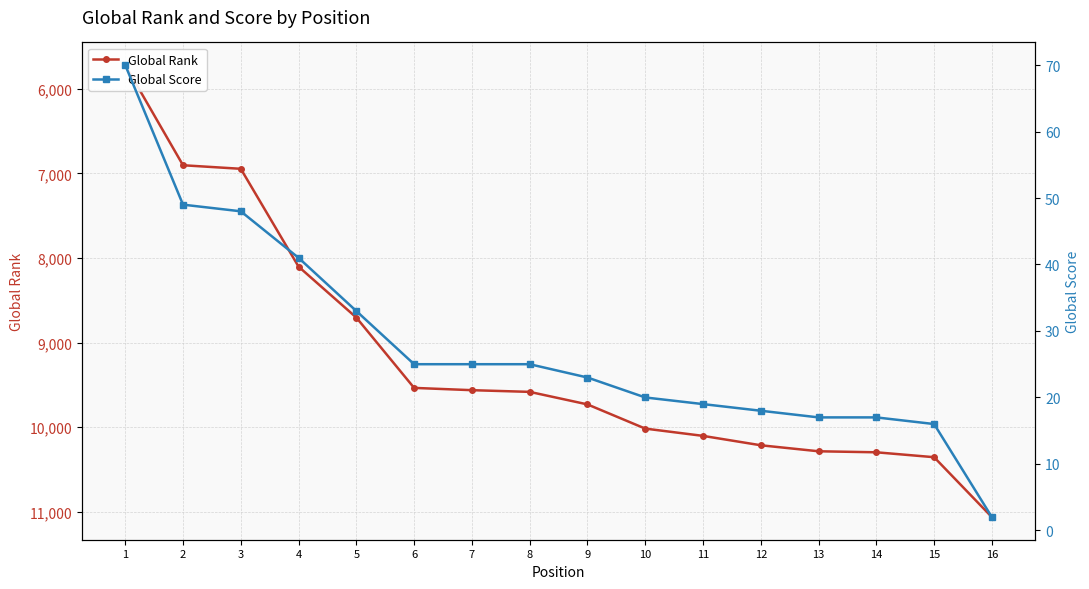

What is the average value of the Global Score series?

28